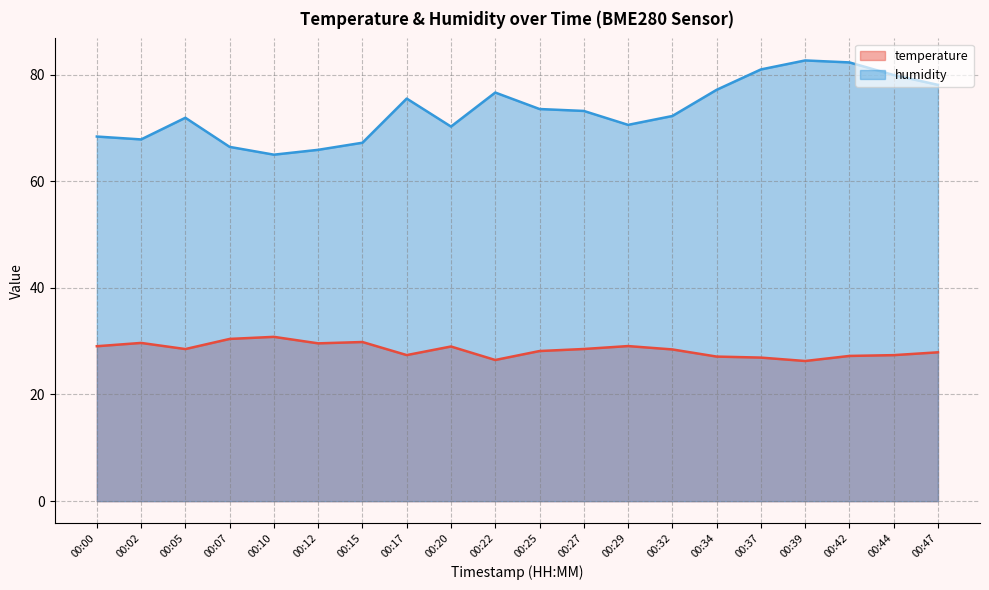

What is the lowest value of the temperature series?

26.3